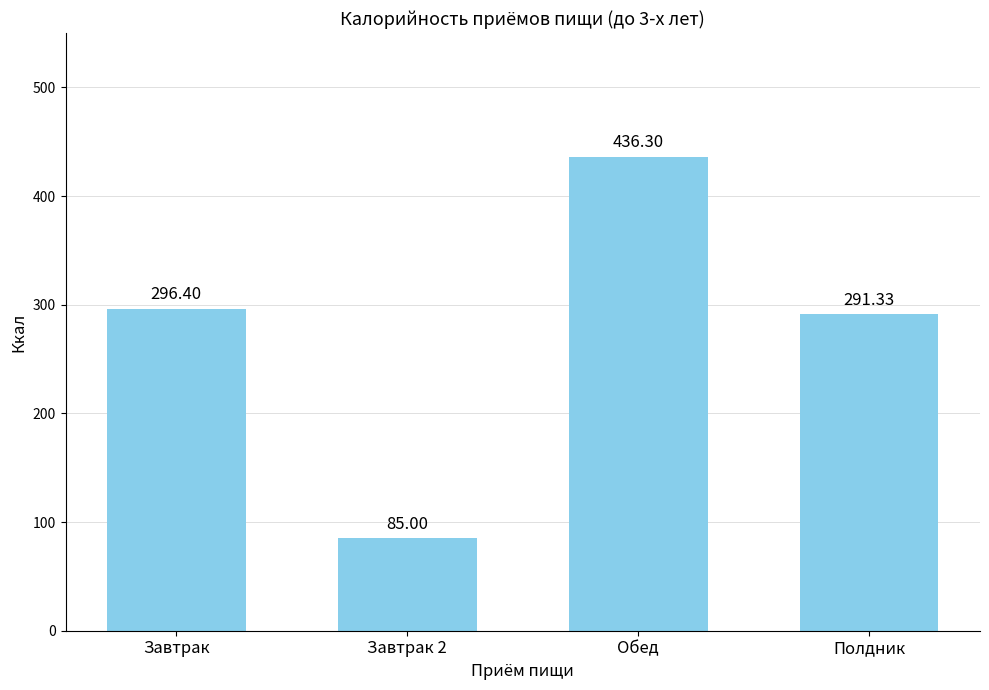

What is the sum of all values?

1109.0